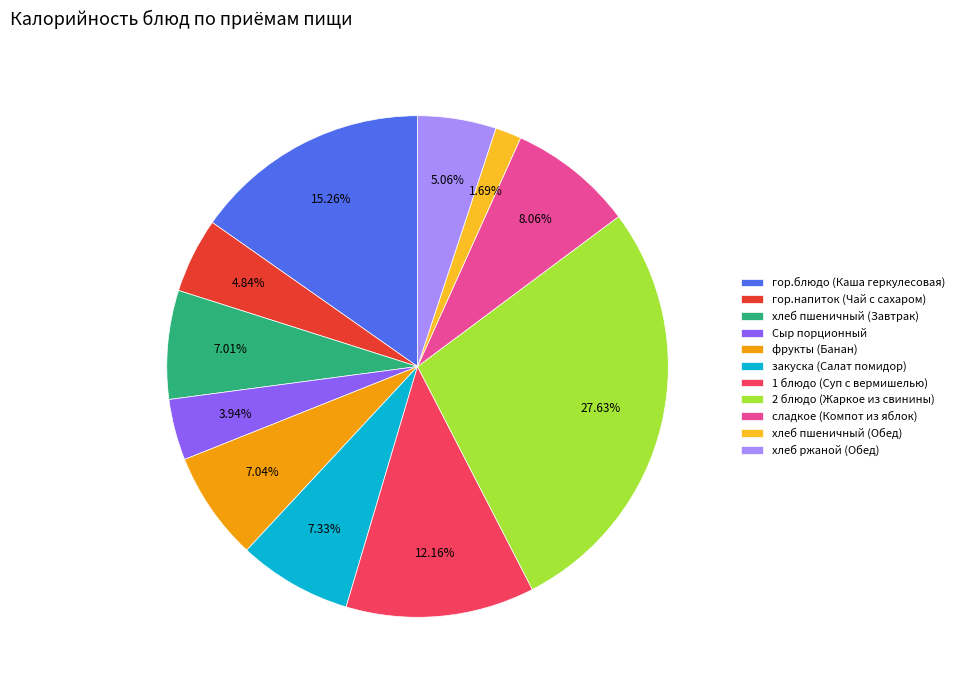

What is the ratio of the value at 1 блюдо (Суп с вермишелью) to the value at хлеб пшеничный (Обед)?

7.2